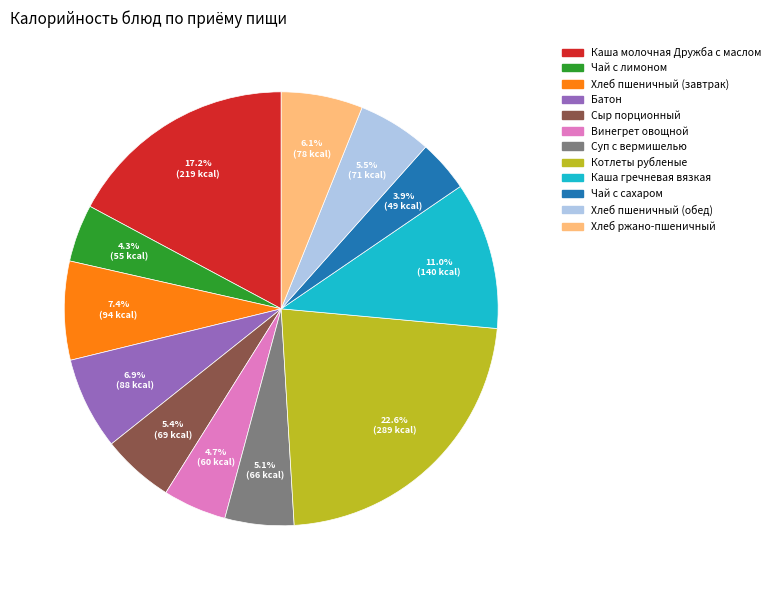

Approximately how many times larger is the value at Каша молочная Дружба с маслом compared to Котлеты рубленые?

0.8